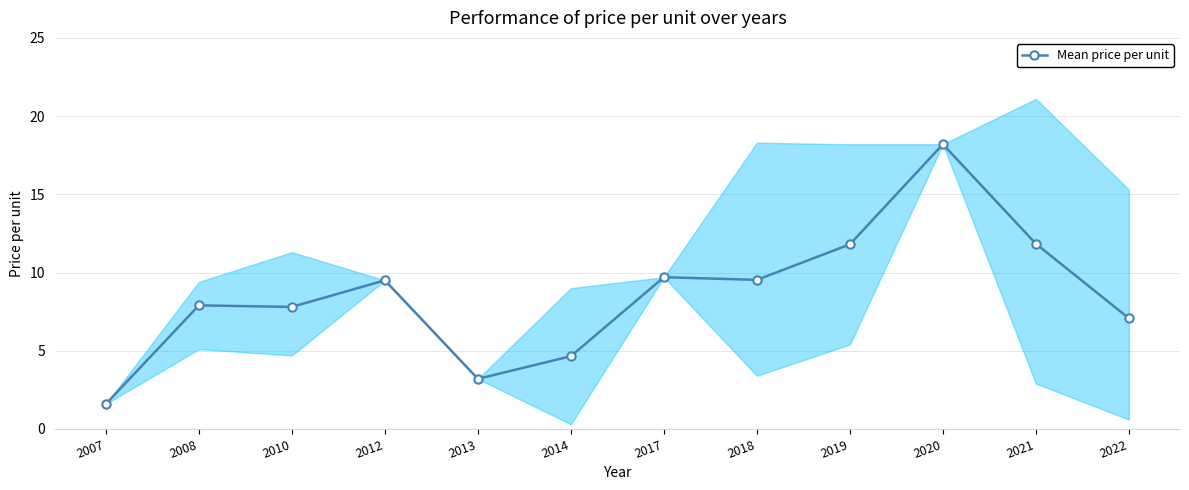

The chart shows a value of 4.0 at 2020. True or false?

False